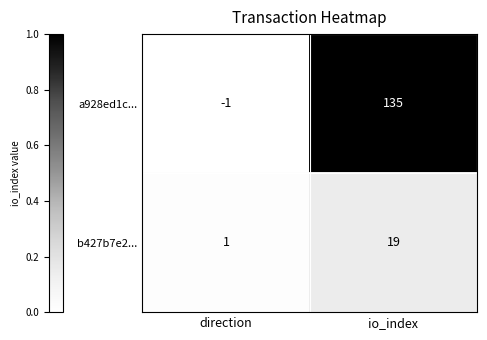

How many values in a928ed1c... are above zero?

1